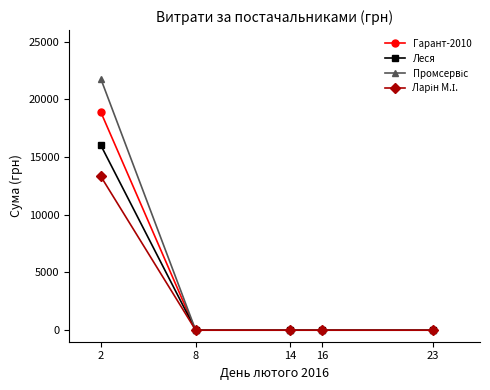

True or false: Леся has more than 1 interior local peaks.

False